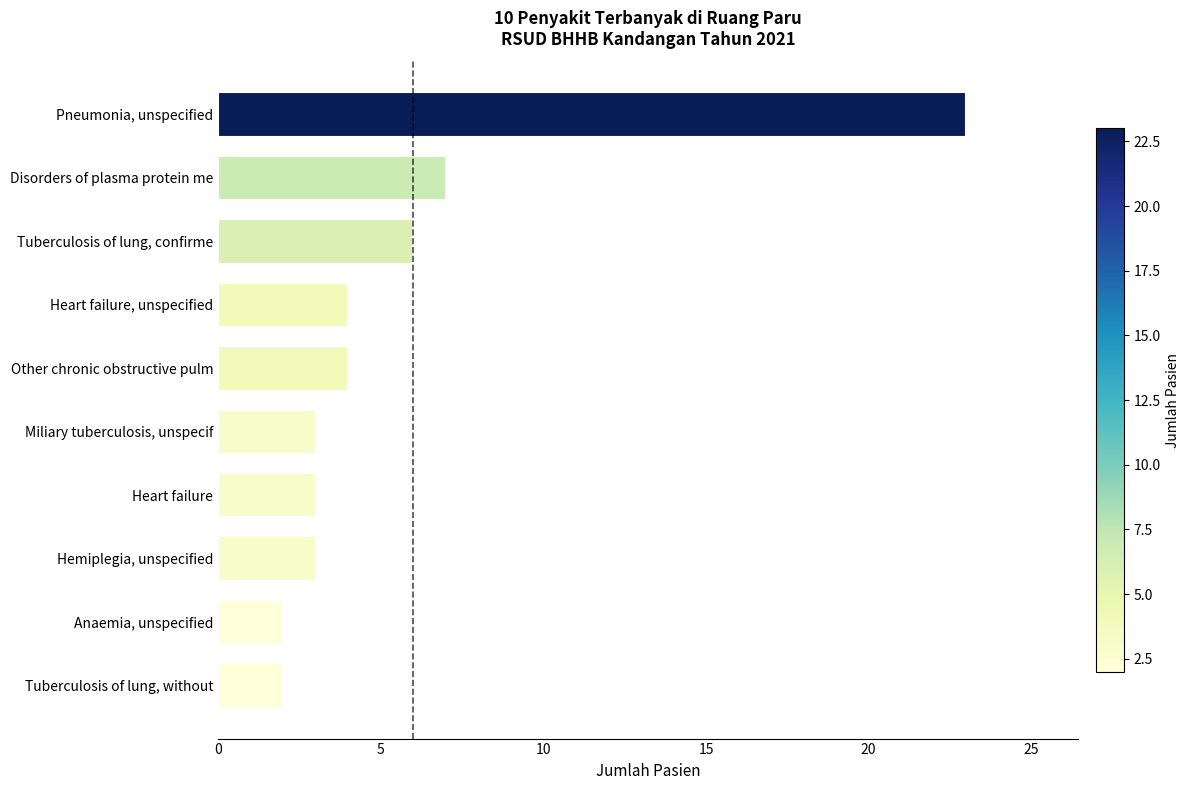

How many data points are less than 4?

5